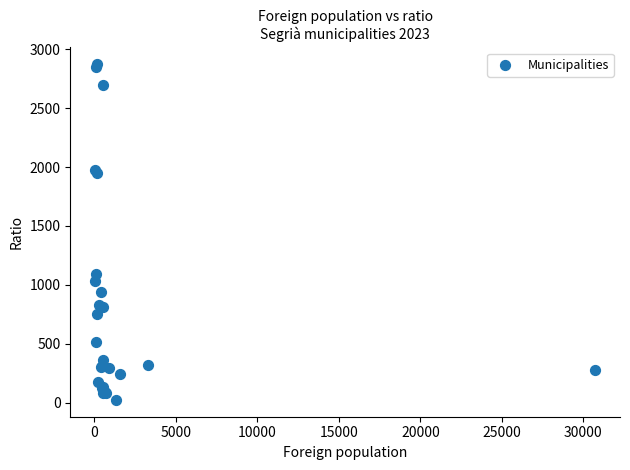

What Y value in the scatter plot is closest to 1448?

1096